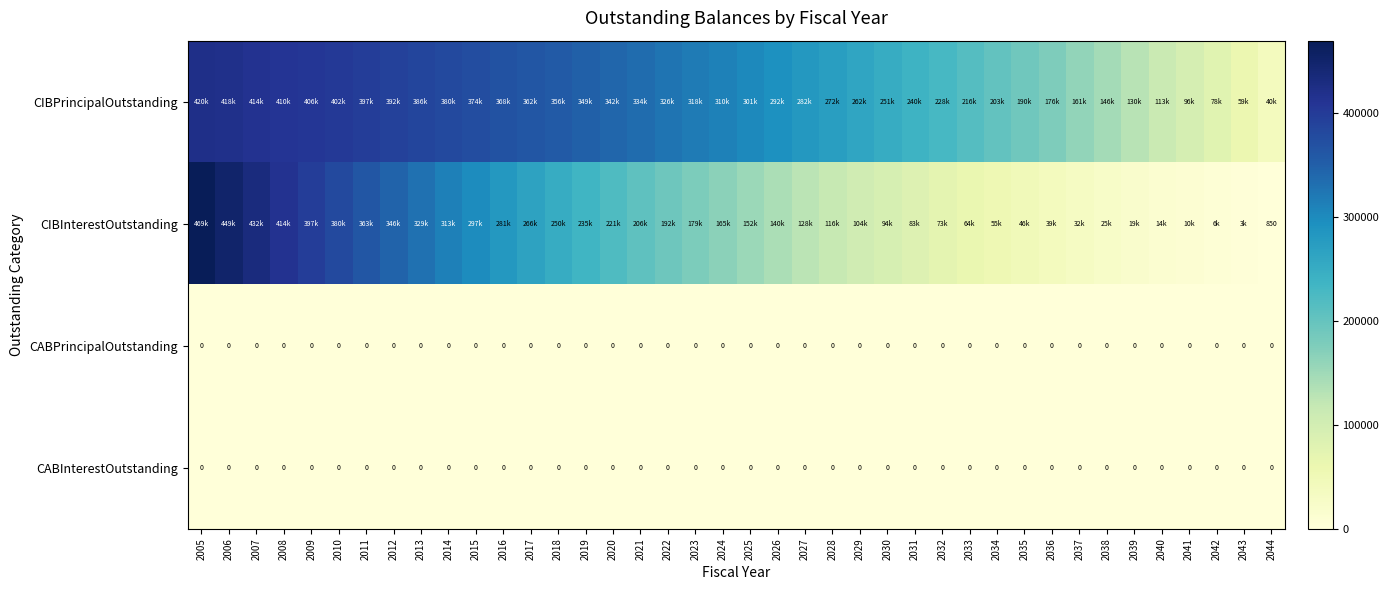

At which label does CIBInterestOutstanding reach its minimum?

2044